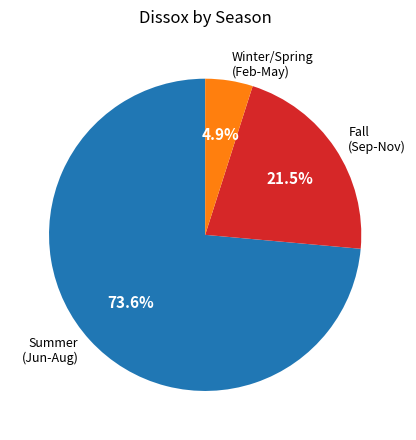

Is the sum of Fall (Sep-Nov) and Summer (Jun-Aug) greater than half?

Yes